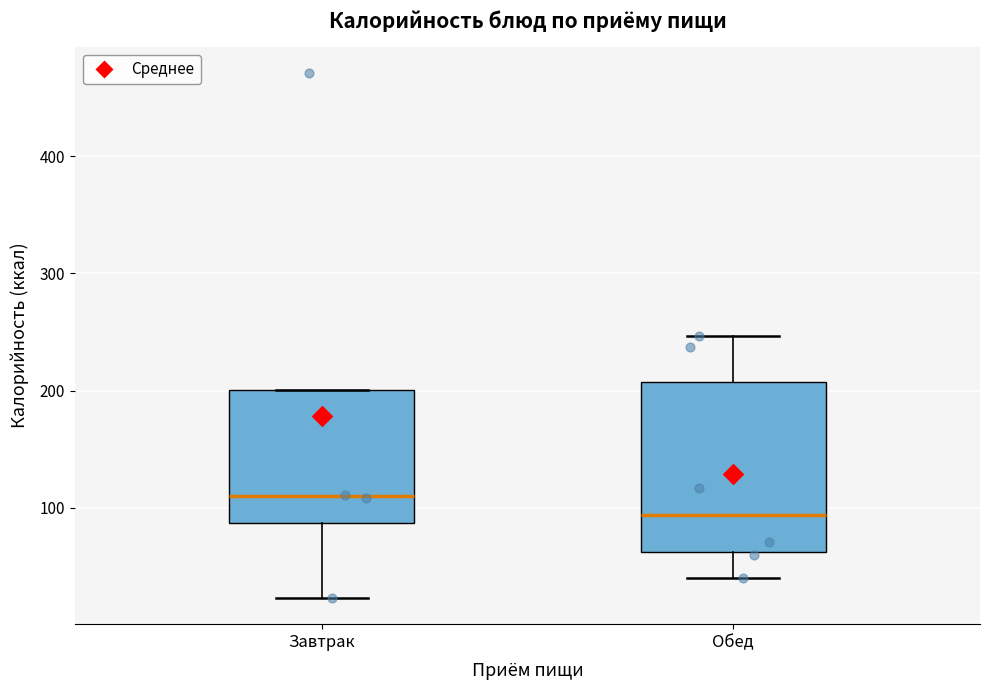

Which box has the lowest median line?

Обед